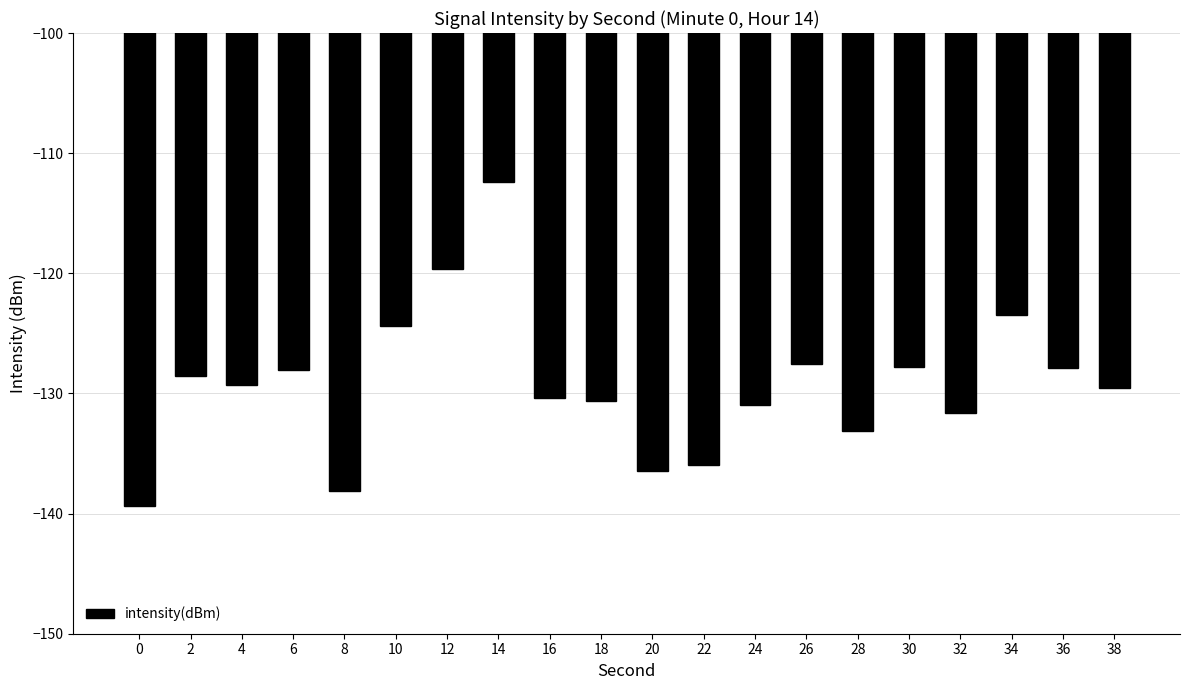

What is the smallest value displayed?

-139.4